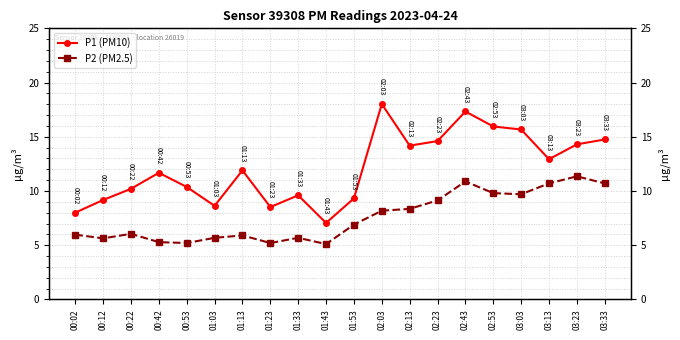

The value of P1 (PM10) at 02:43 is 17.3. True or false?

True